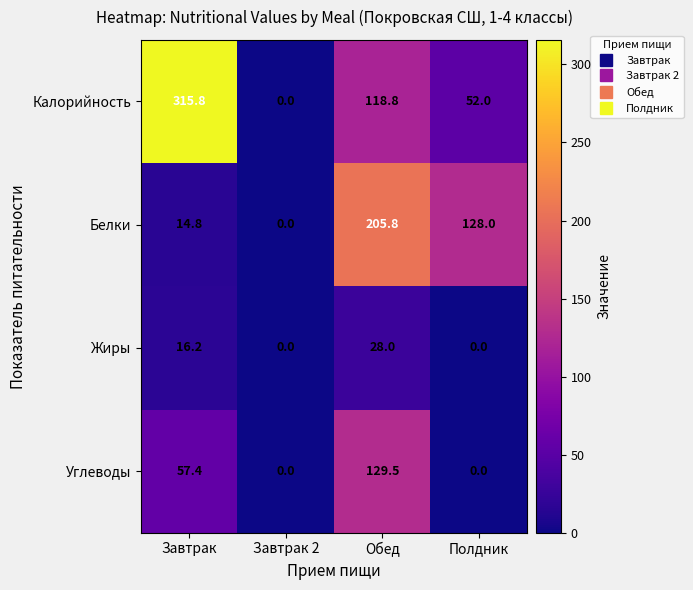

Which series has the largest total across all categories?

Калорийность